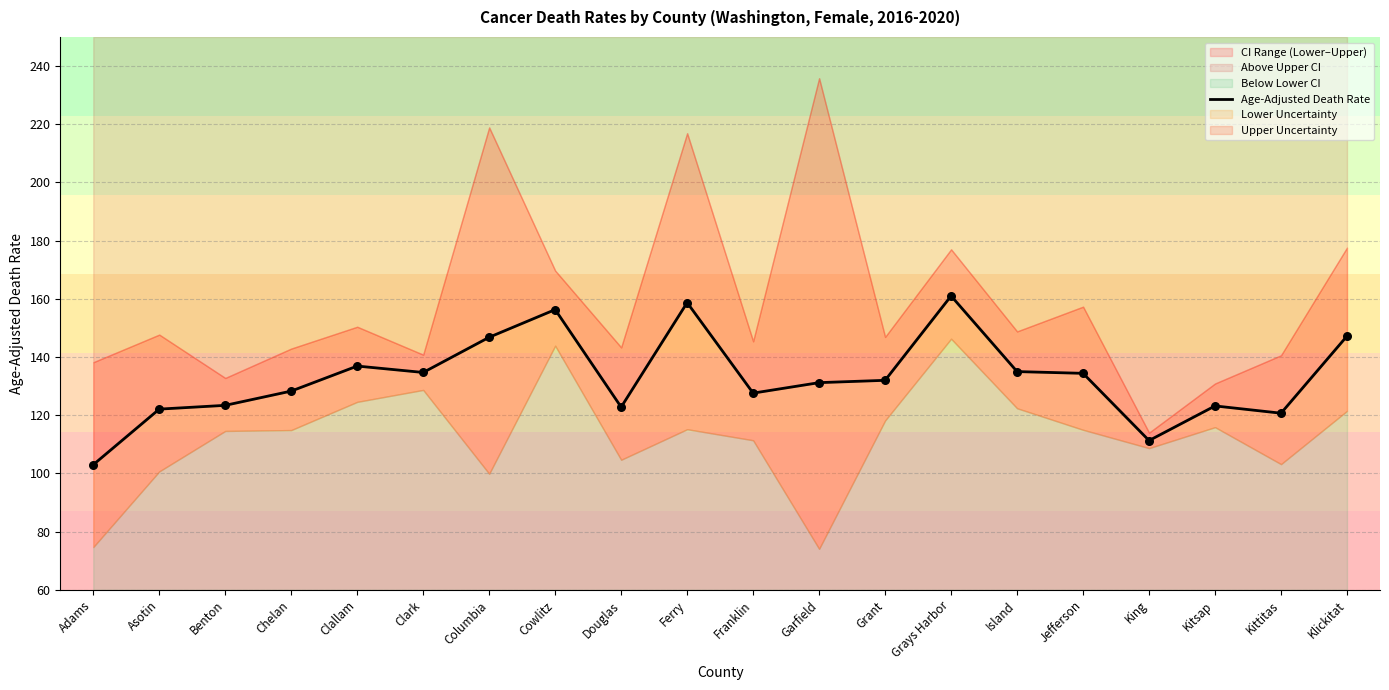

What is the change in value from Asotin to Grays Harbor?

+38.9